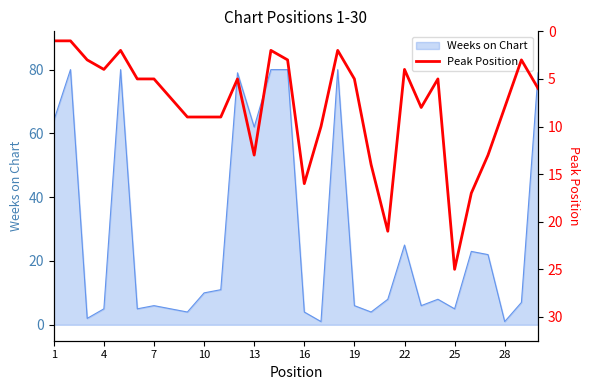

At which label is Weeks on Chart closest to 40?

22